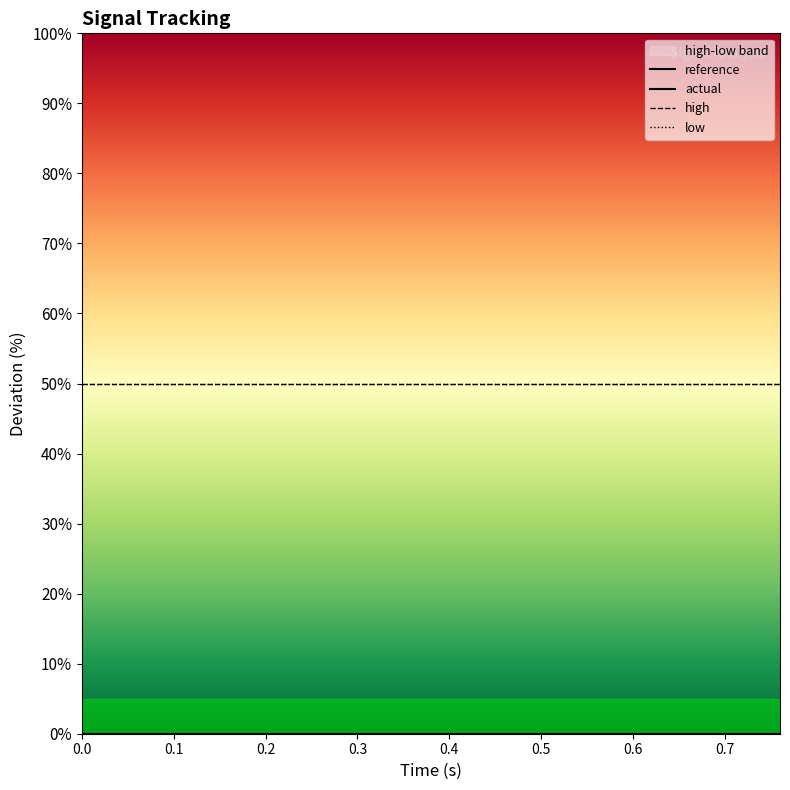

Is the value of reference at 14 greater than the value of actual at 9?

No